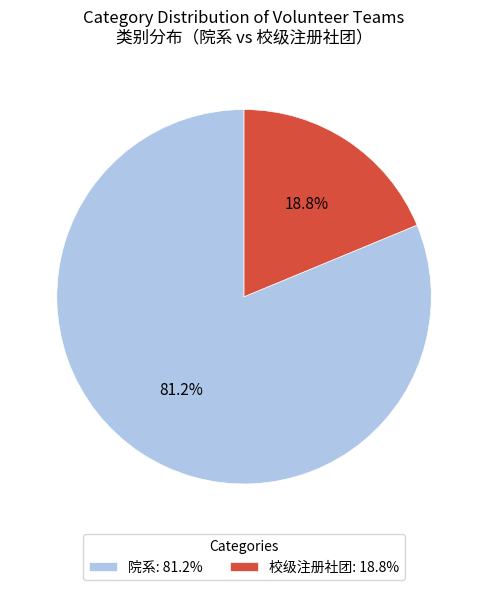

To the nearest percent, what is the average slice percentage?

50%